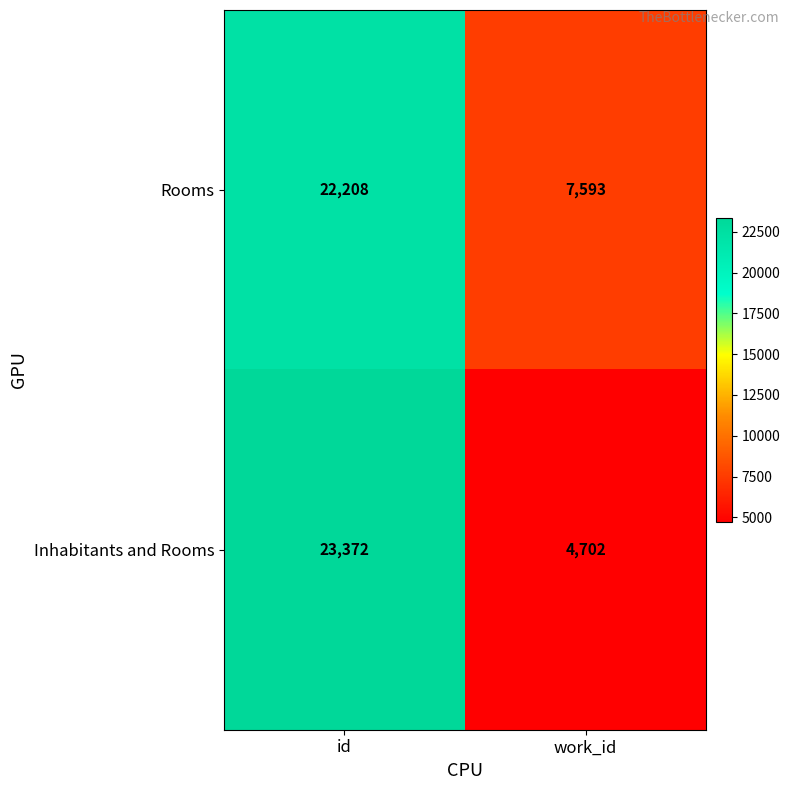

Which category has the highest value in the Inhabitants and Rooms series?

id